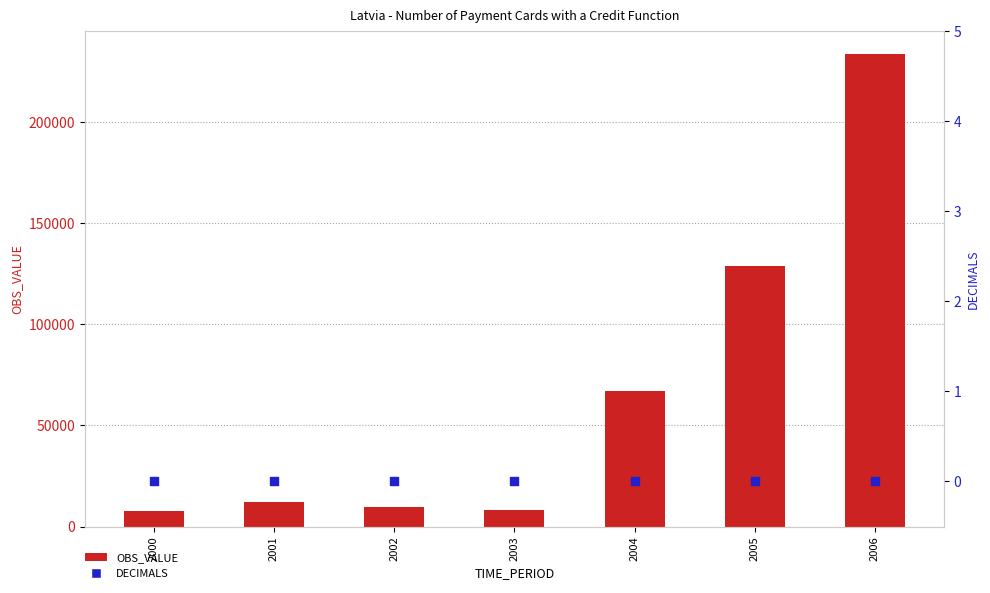

Is the value of DECIMALS at 2001 greater than the value of OBS_VALUE at 2004?

No